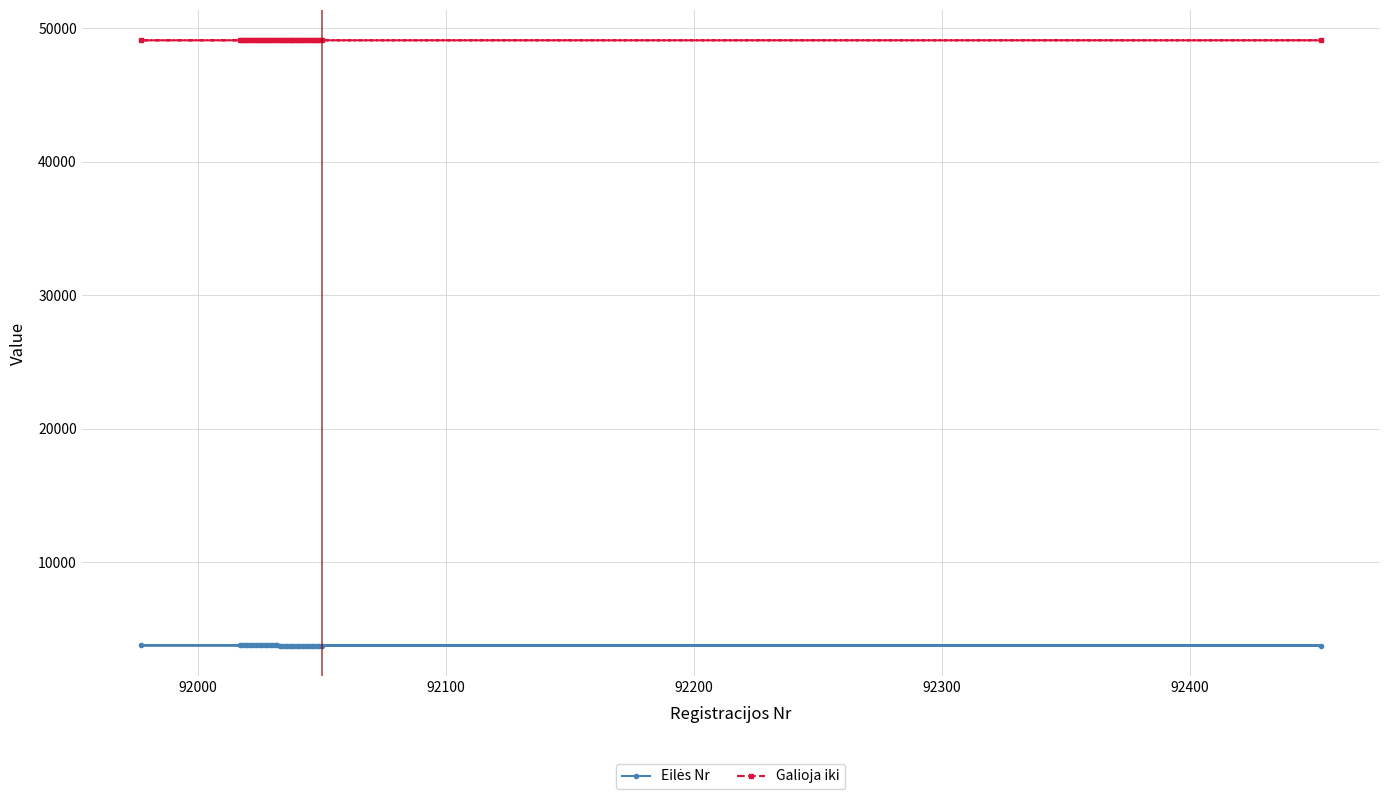

What is the sum of all Galioja iki values?

1767193